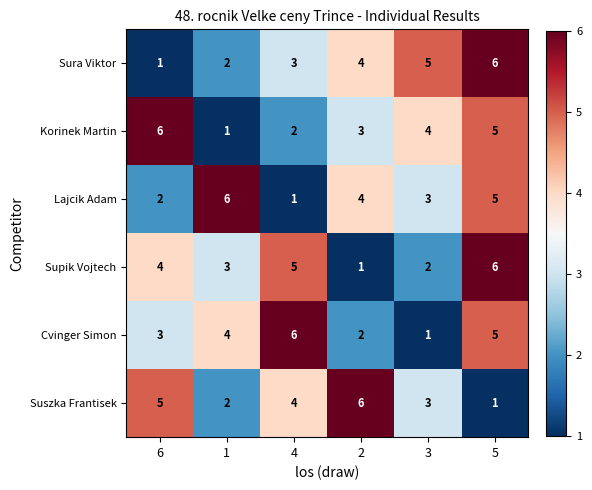

Count the Cvinger Simon values in the range 2 to 5.

4